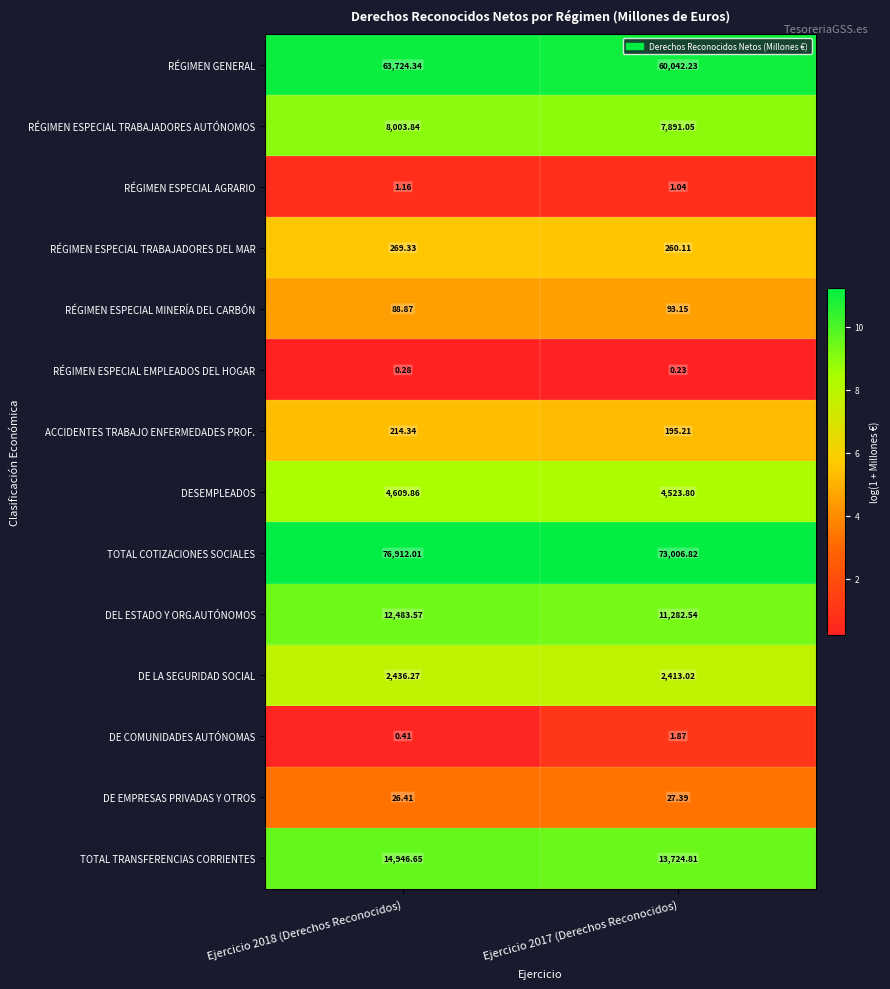

Which category has the lowest value across all series?

Ejercicio 2017 (Derechos Reconocidos)